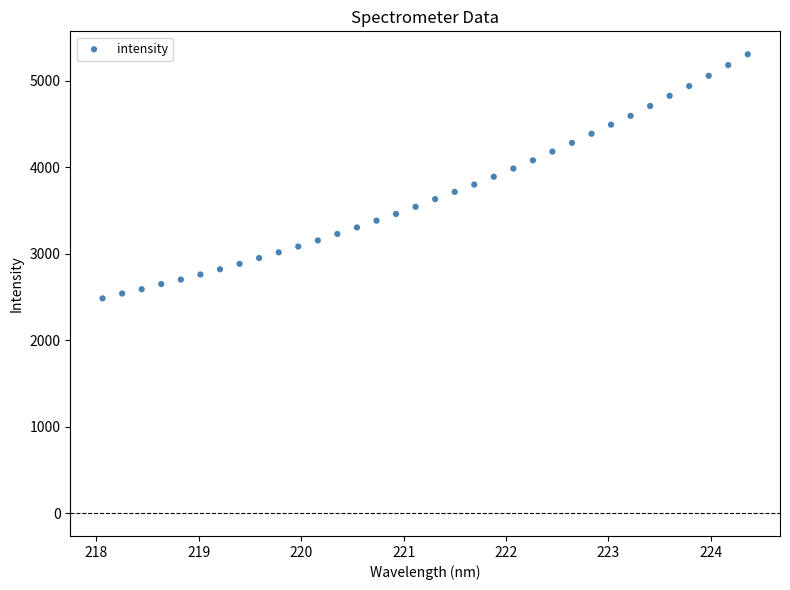

What is the range of X values (max minus min)?

6.3